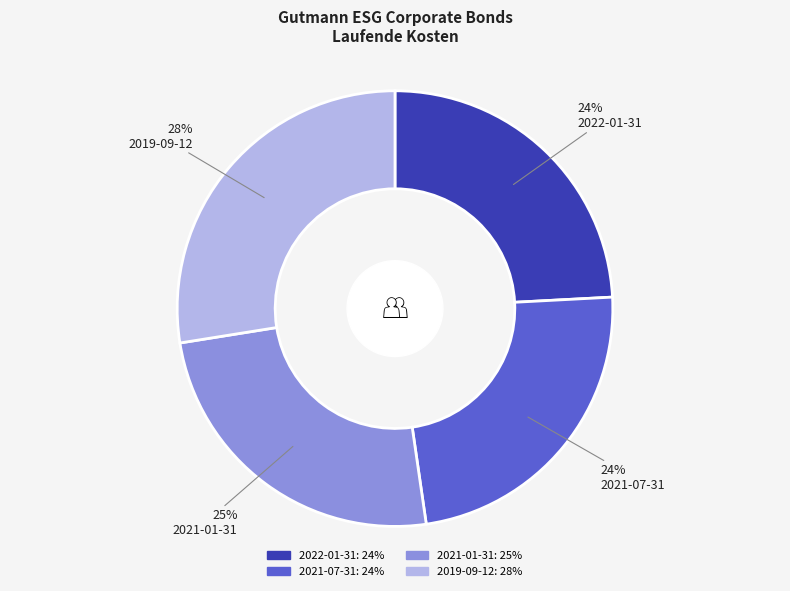

The 2021-07-31 slice represents 29% of the pie. True or false?

False